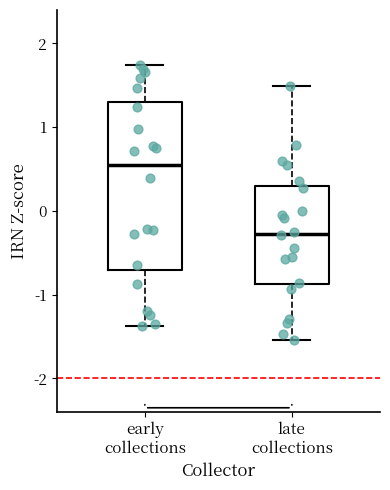

Where is the lower edge of the box for late collections on the y-axis? The values are not printed on the chart, so give them approximately, as read against the axis.

-0.9